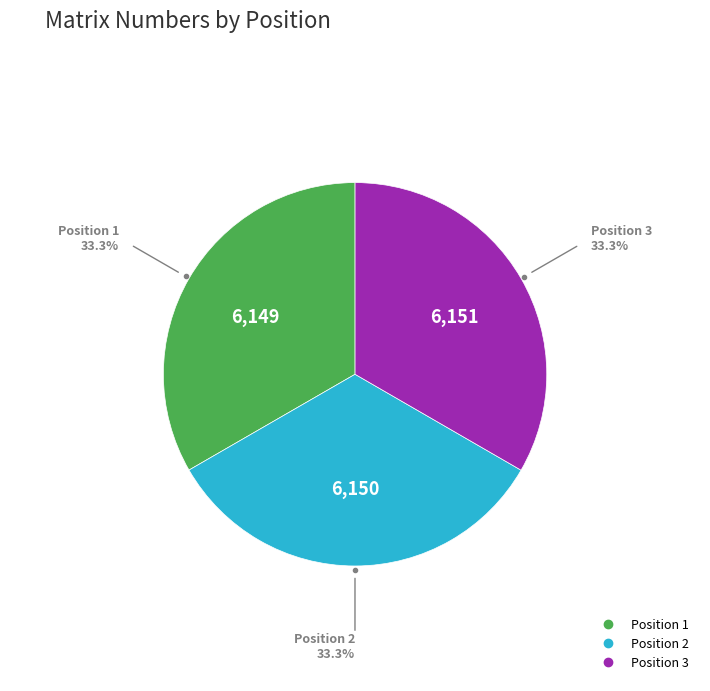

Is there any slice that represents more than half of the pie?

No